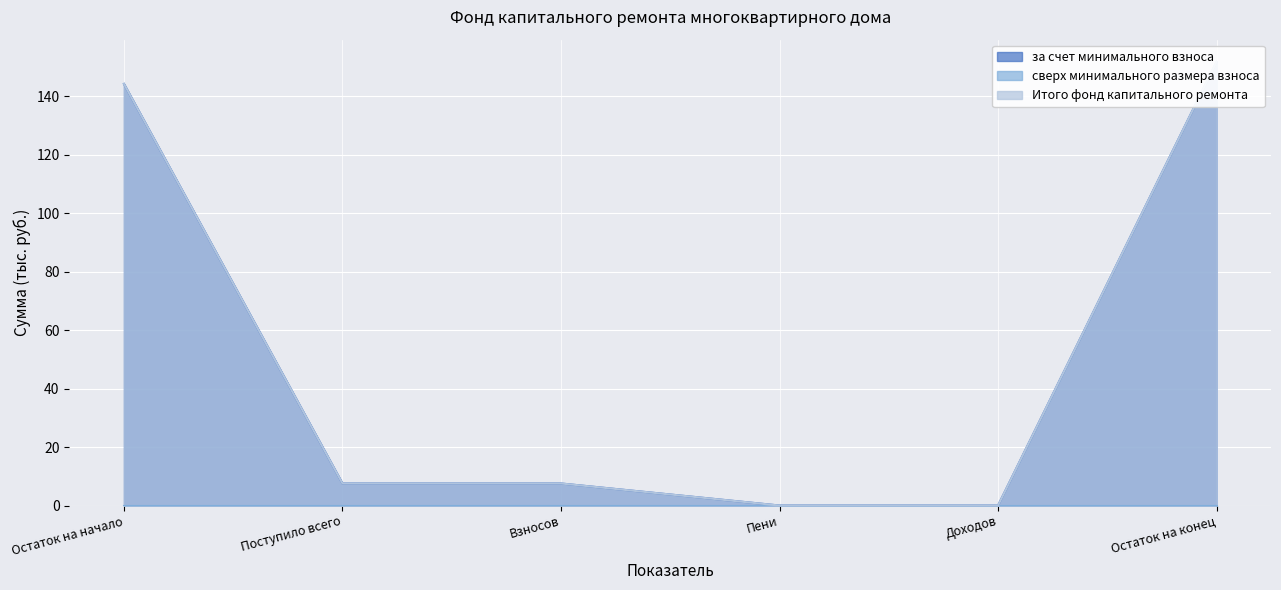

What is the maximum value shown in the chart?

151.7